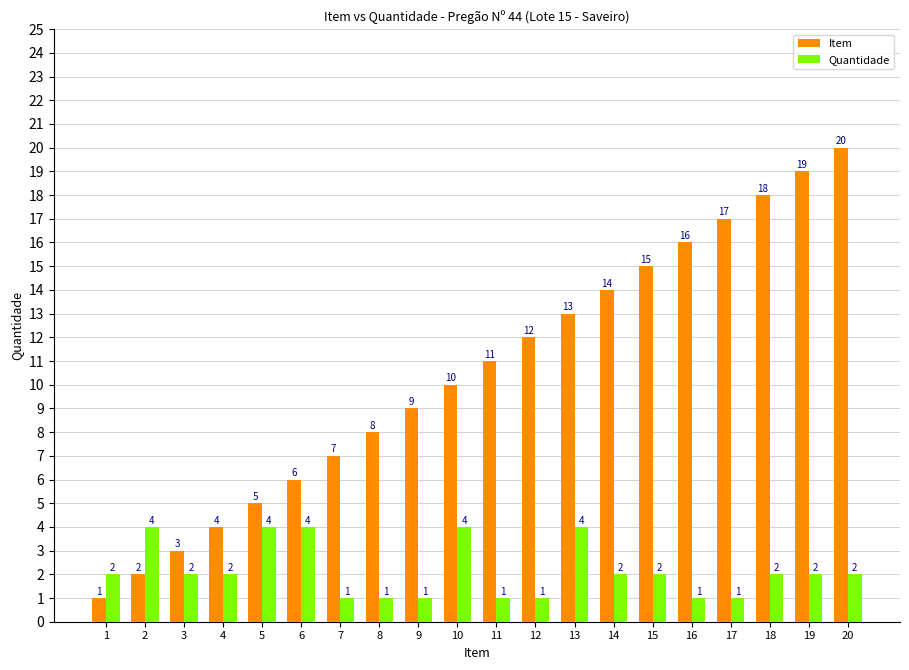

Where is Item nearest to the value 10?

10